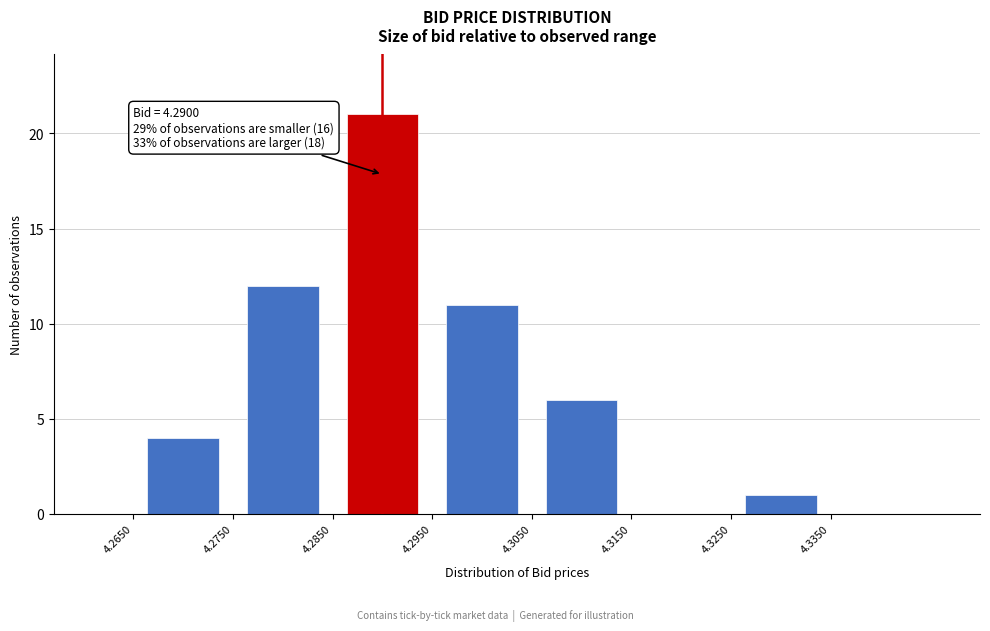

Which range on the x-axis has the tallest bar?

4.285 to 4.295